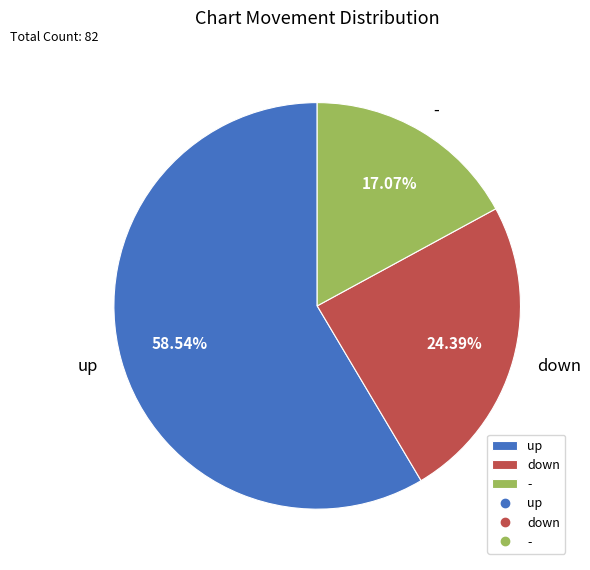

To the nearest percent, what is the combined percentage of - and down?

41%